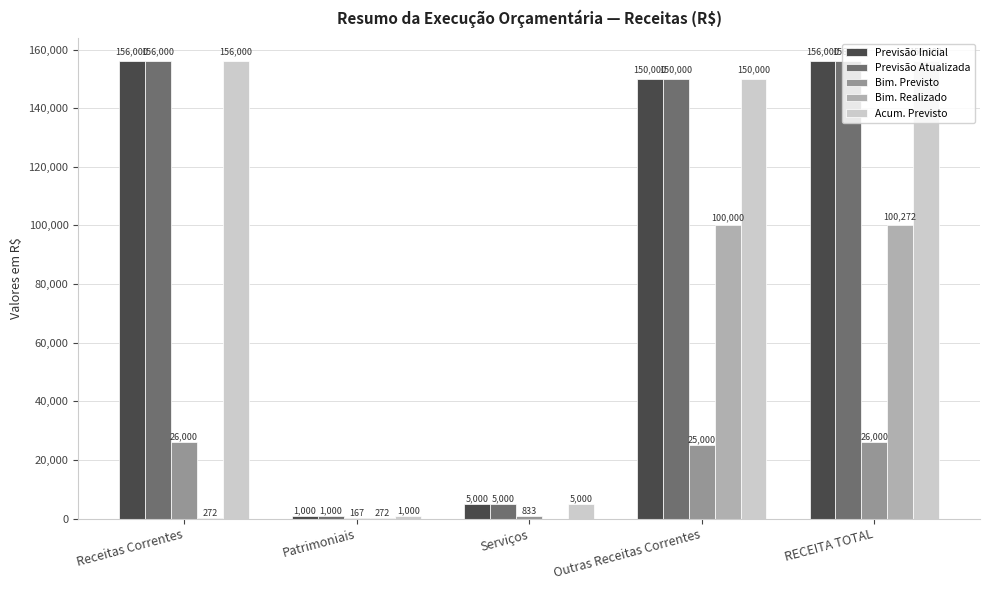

At which category is the sum across all series the highest?

RECEITA TOTAL